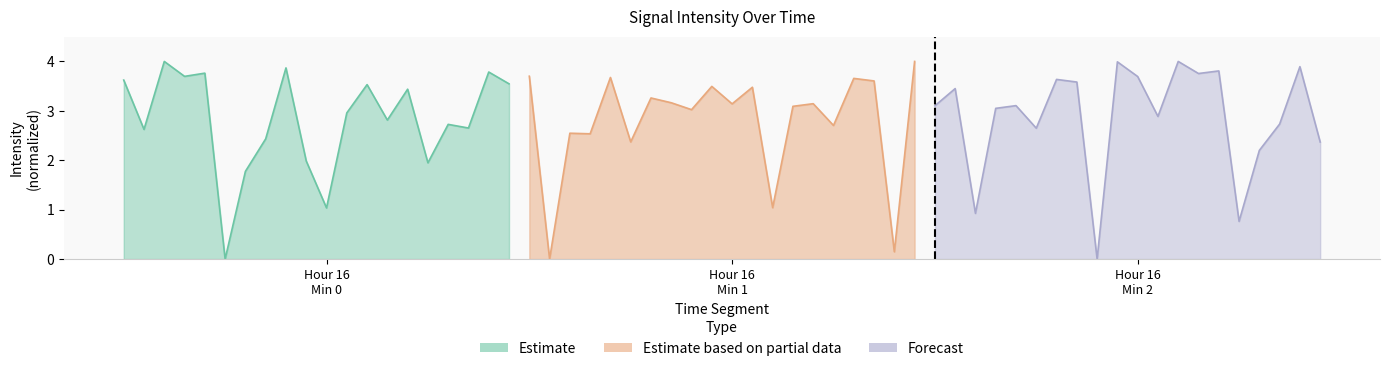

List the series in order of their peak value, lowest first.

Estimate, Estimate based on partial data, Forecast